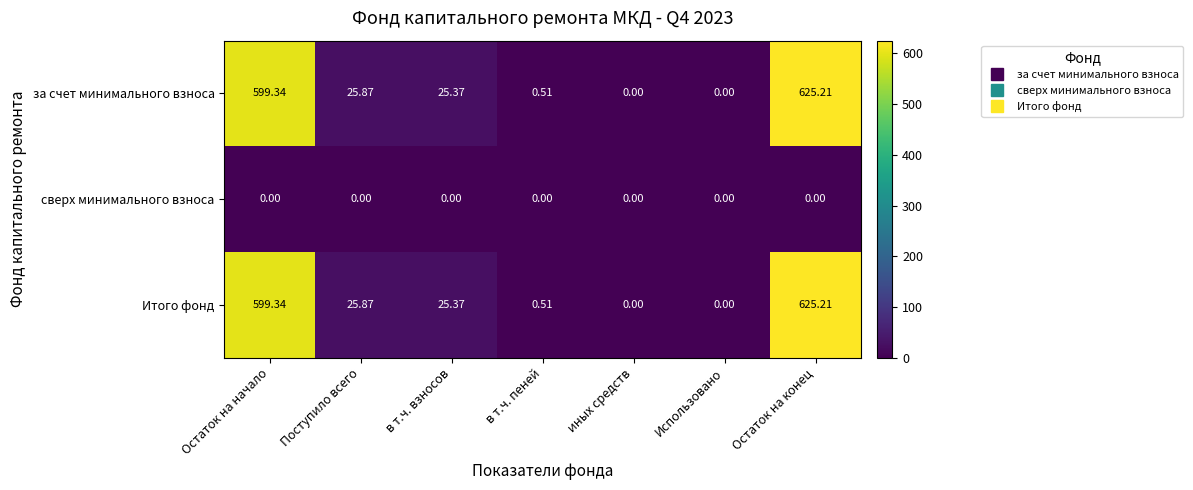

Where is за счет минимального взноса nearest to the value 312?

Поступило всего